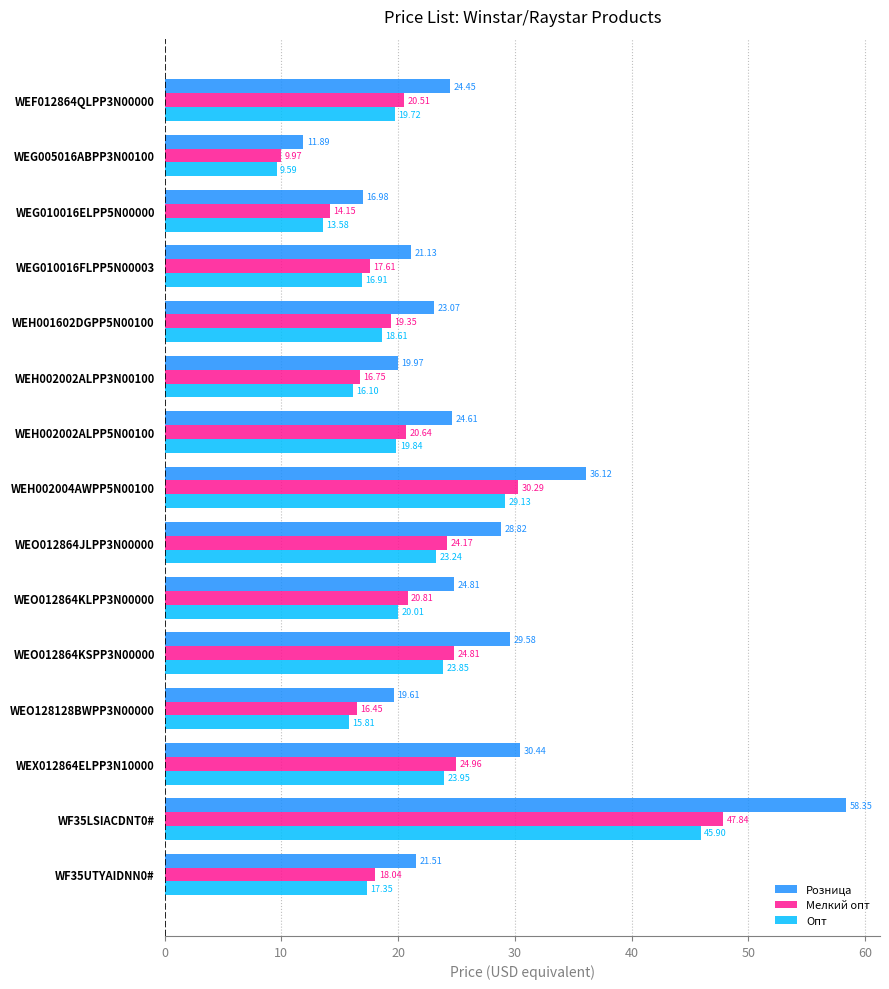

What is the difference between the maximum and minimum values in the Розница series?

46.5